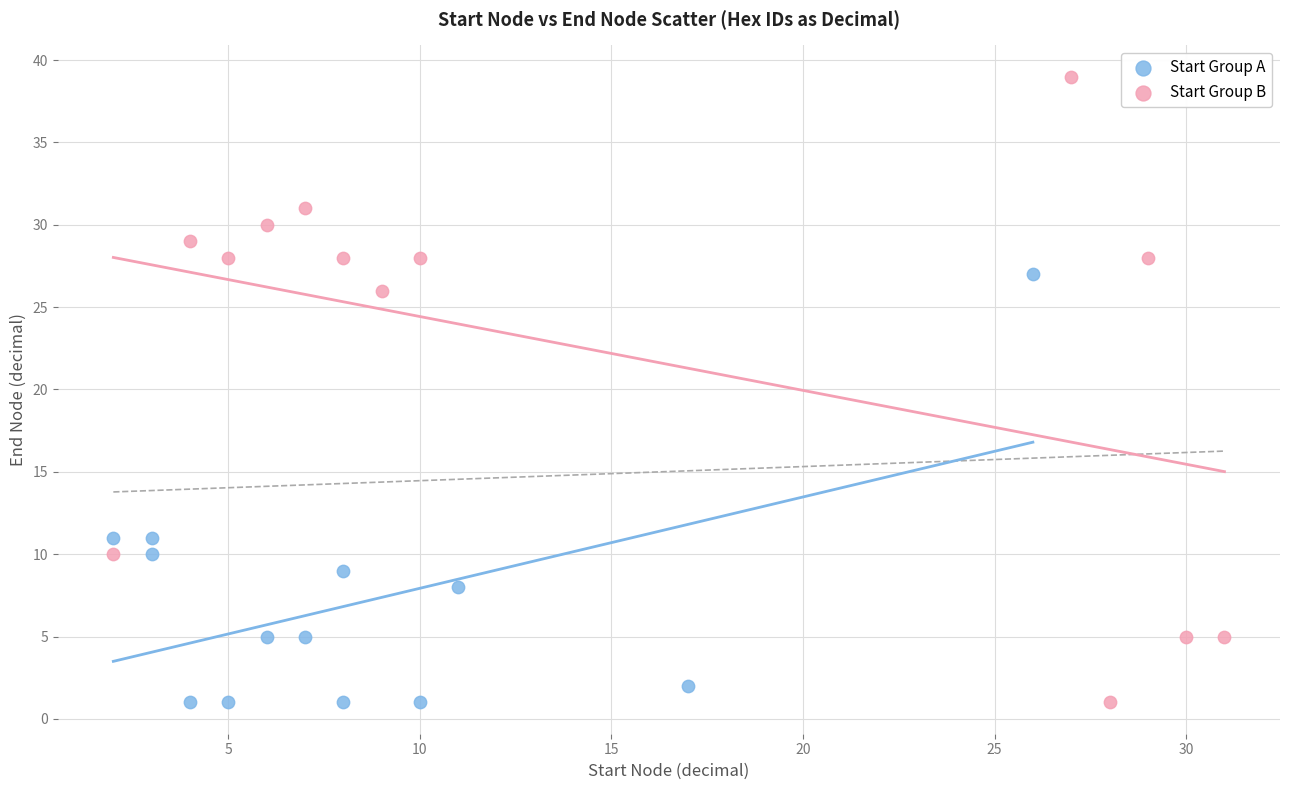

Which series has the largest Y range (max minus min)?

Start Group B